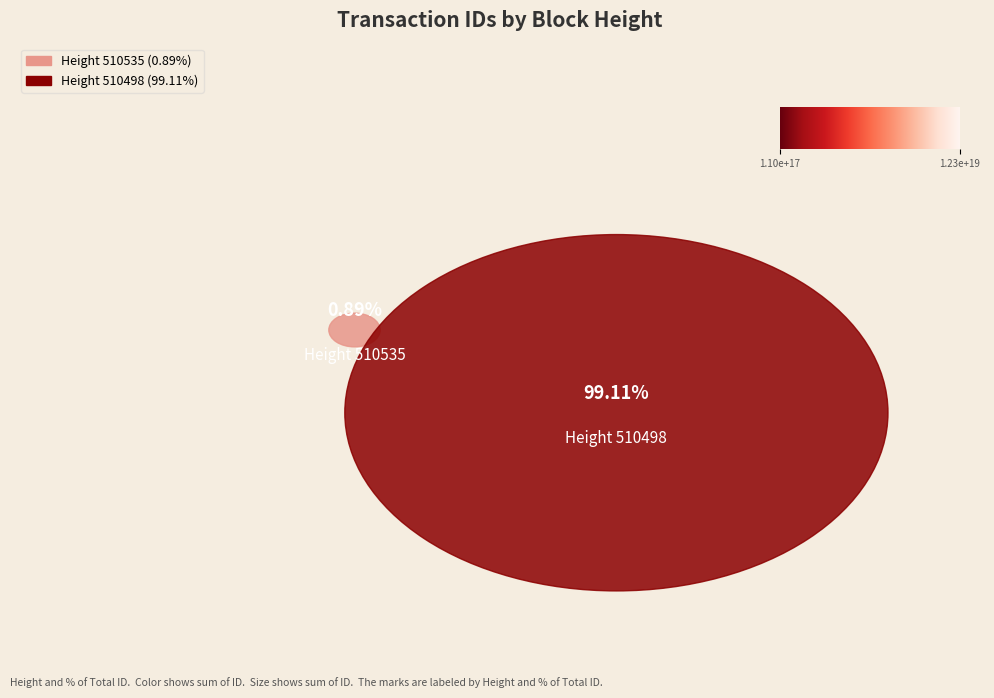

What is the largest slice in the pie chart?

510498